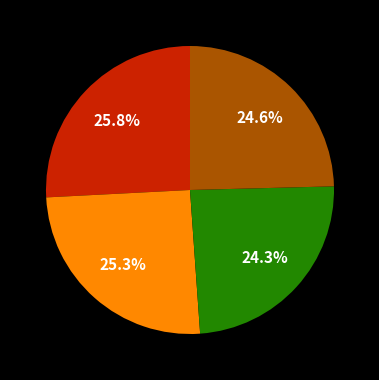

How many segments does this pie chart have?

4